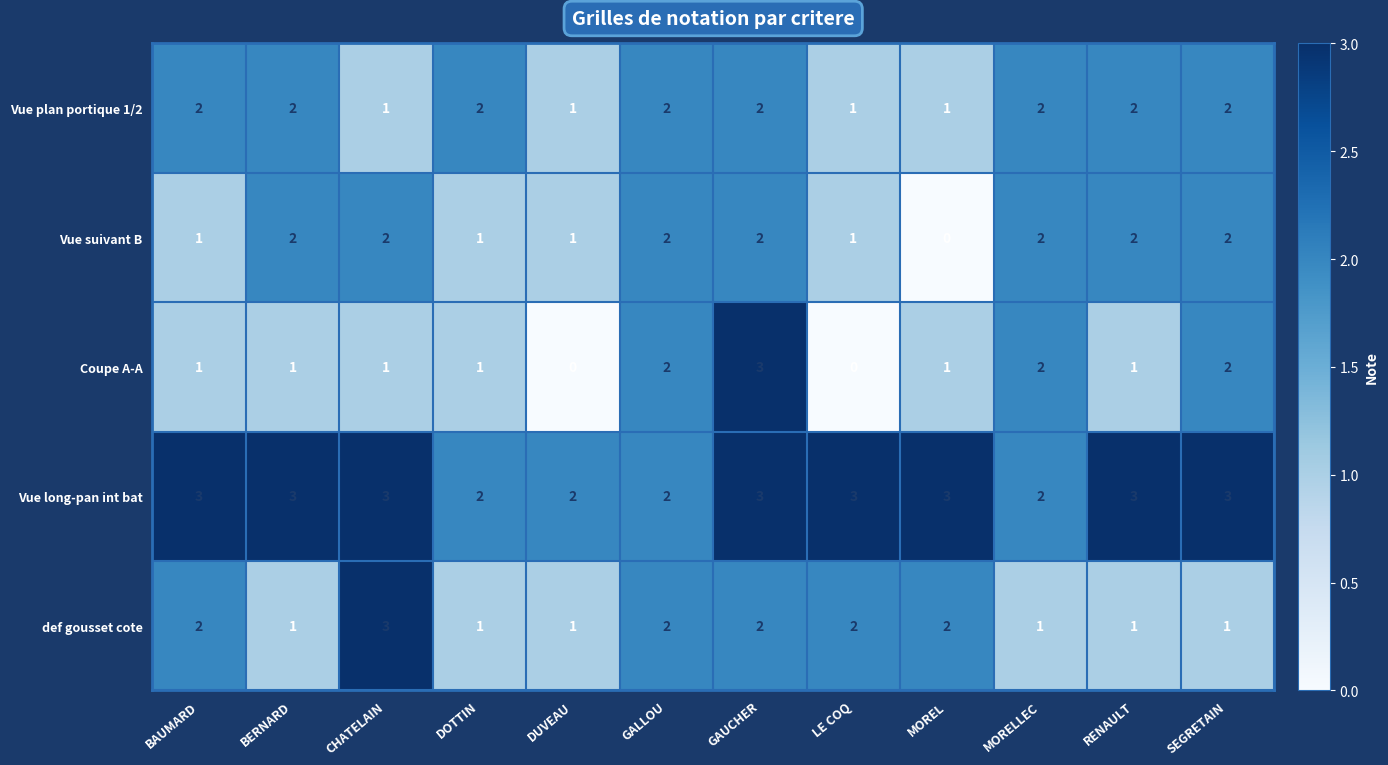

At how many categories does at least one series exceed 1?

12